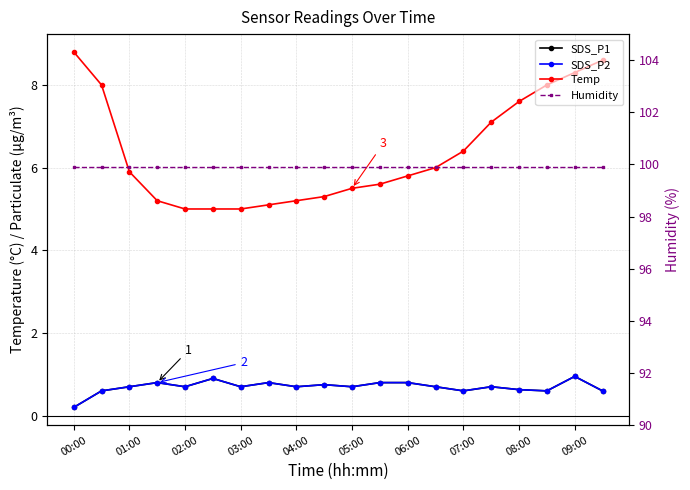

Is this an area chart (filled region under the line)?

No